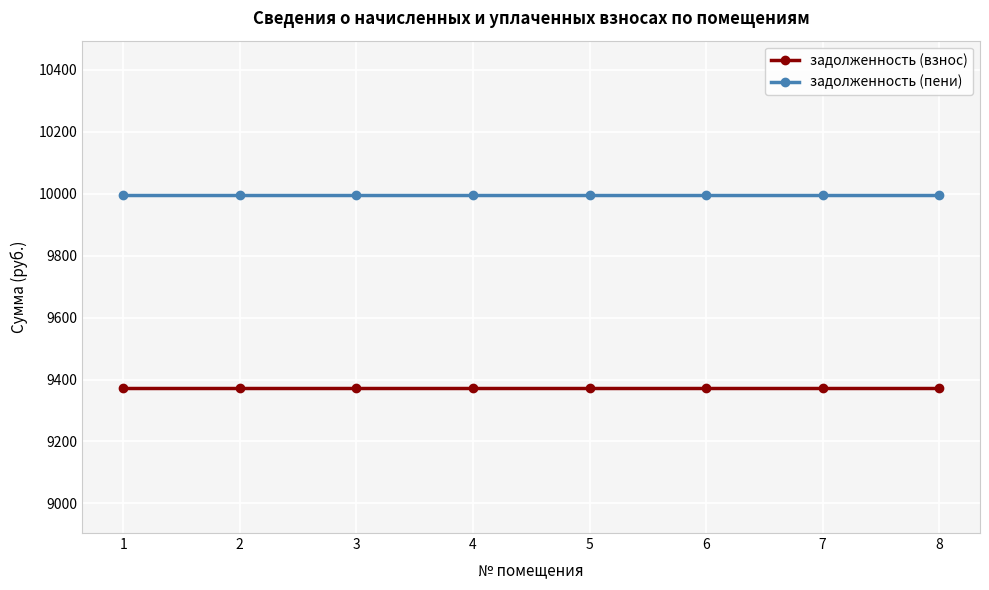

List the series in order of their peak value, highest first.

задолженность (пени), задолженность (взнос)